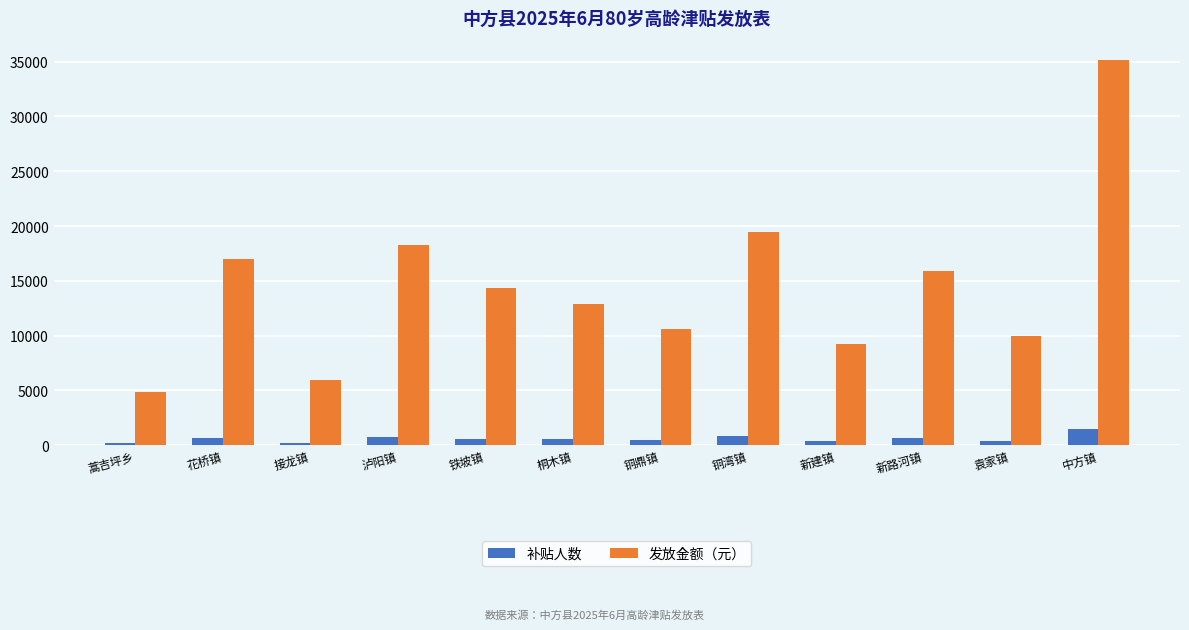

Count the number of data series in this chart.

2